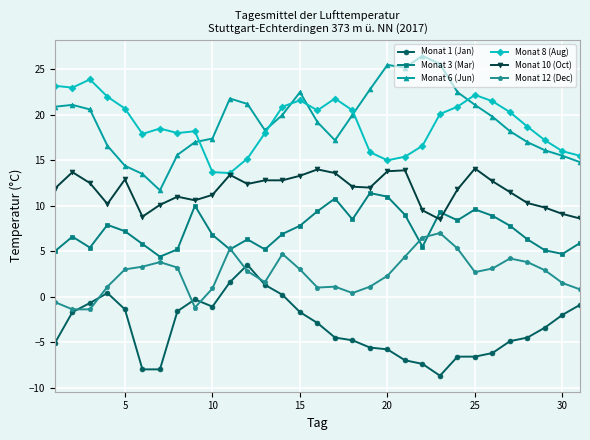

Count the number of categories in the chart.

31